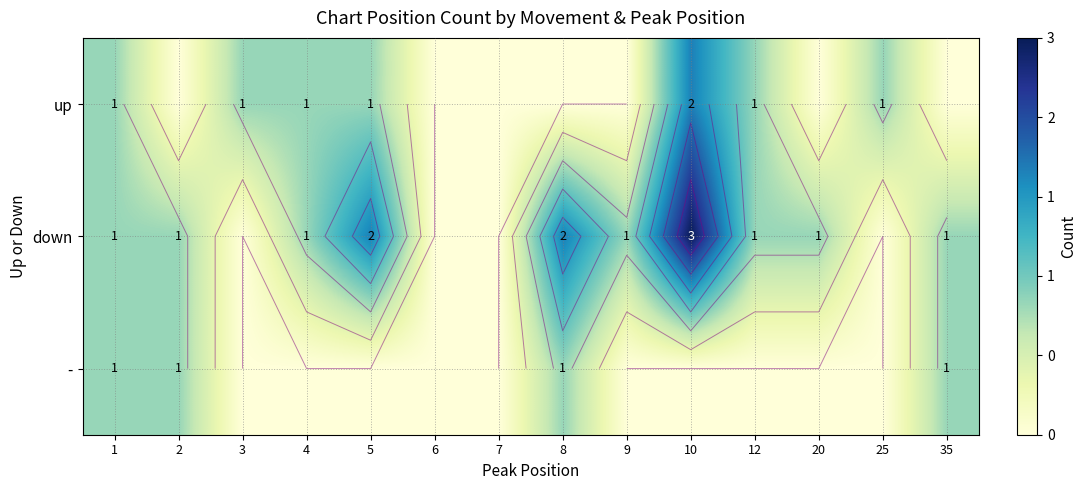

List the series in order of their overall mean, lowest first.

-, up, down